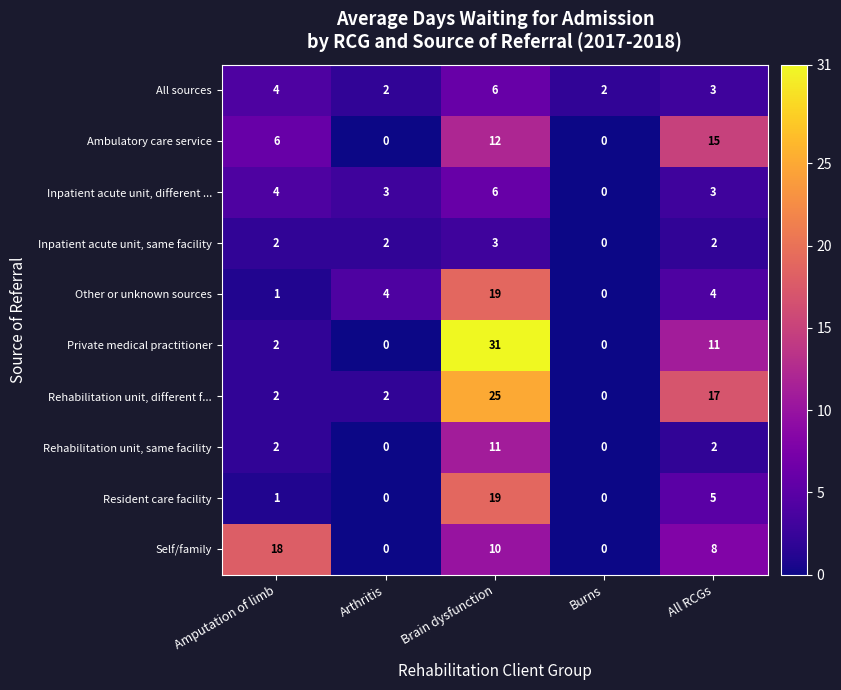

What is the total value across all series at Amputation of limb?

42